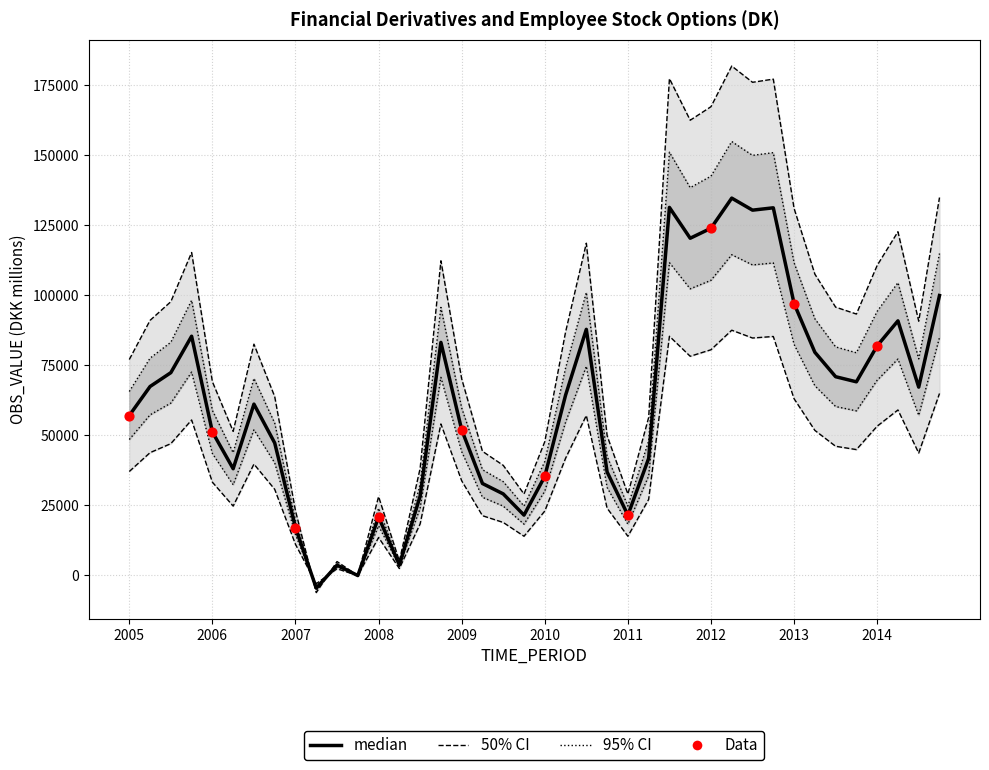

Between 2014-Q2 and 2014-Q1, which is larger?

2014-Q2